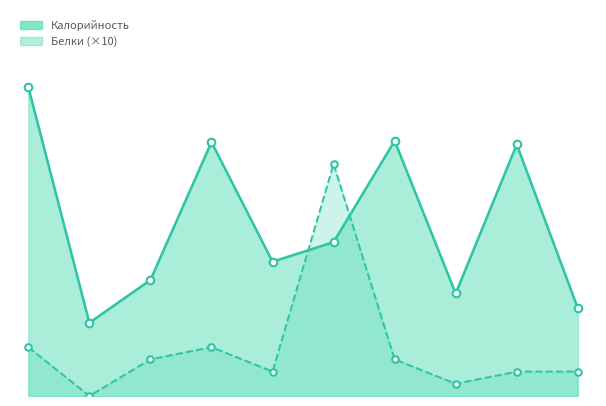

What are all the series names shown in the legend?

Калорийность, Белки